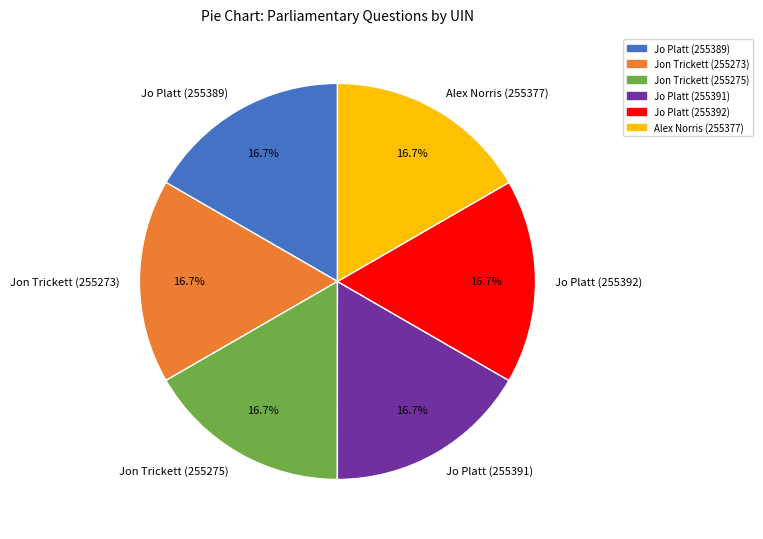

Approximately how many times larger is the value at Jo Platt (255391) compared to Jo Platt (255392)?

1.0